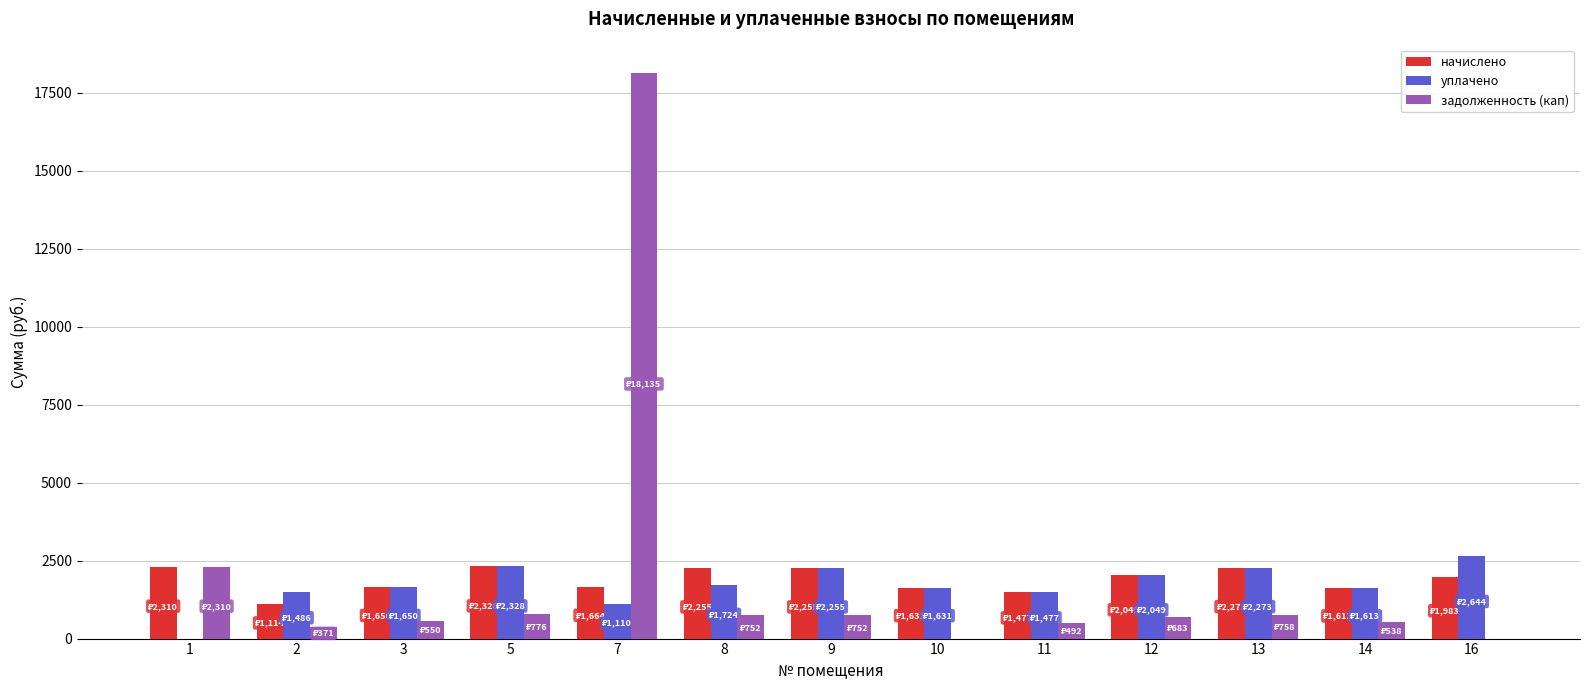

Is the value of начислено at 11 greater than the value of задолженность (кап) at 16?

Yes